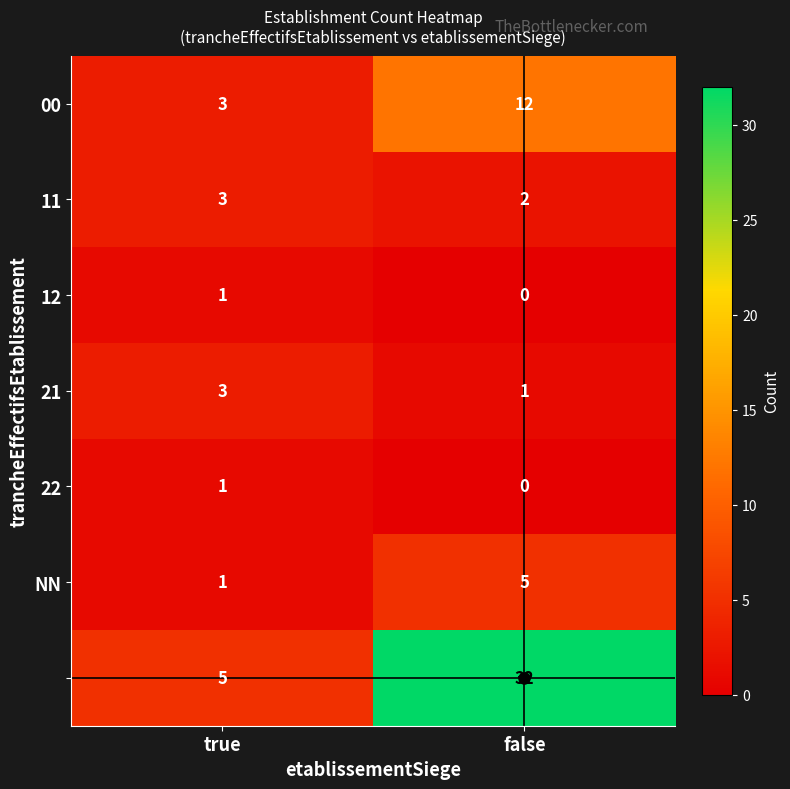

What is the total value across all series at false?

52